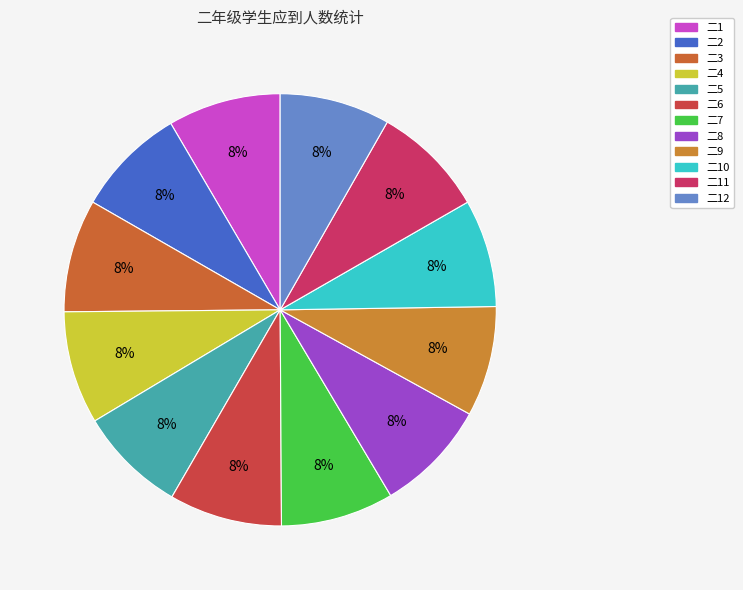

To the nearest percent, what is the average slice percentage?

8%